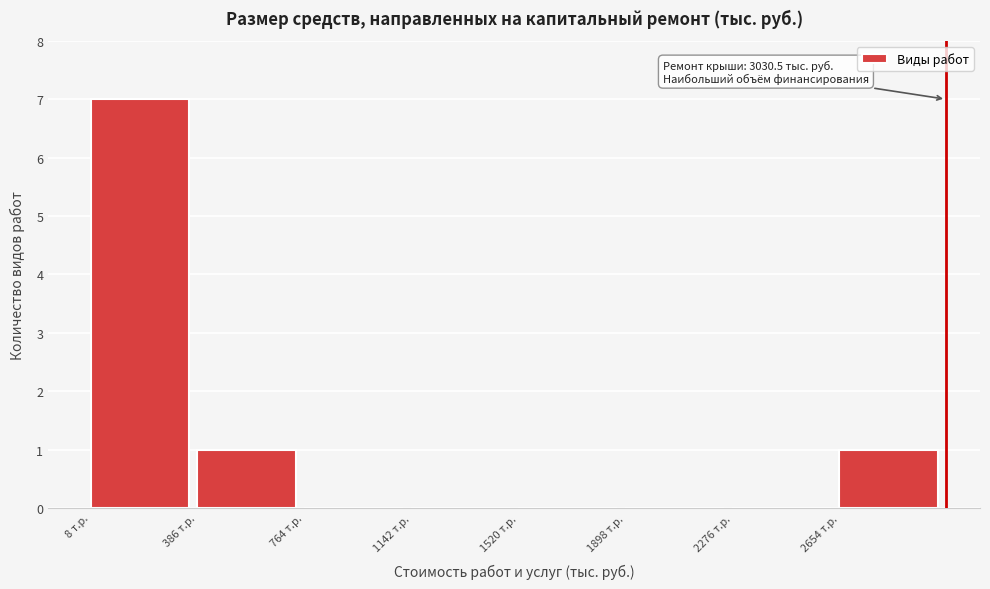

Which range on the x-axis has the tallest bar?

0 to 400